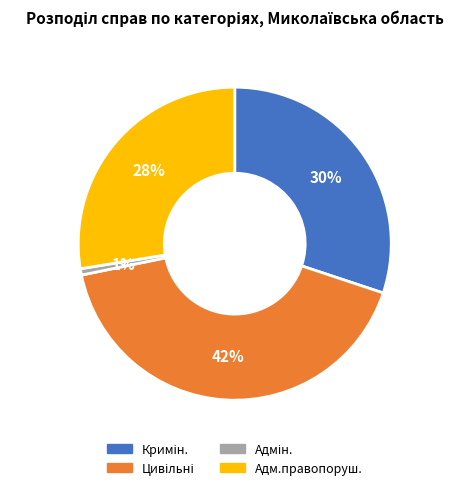

Does any single category account for the majority?

No